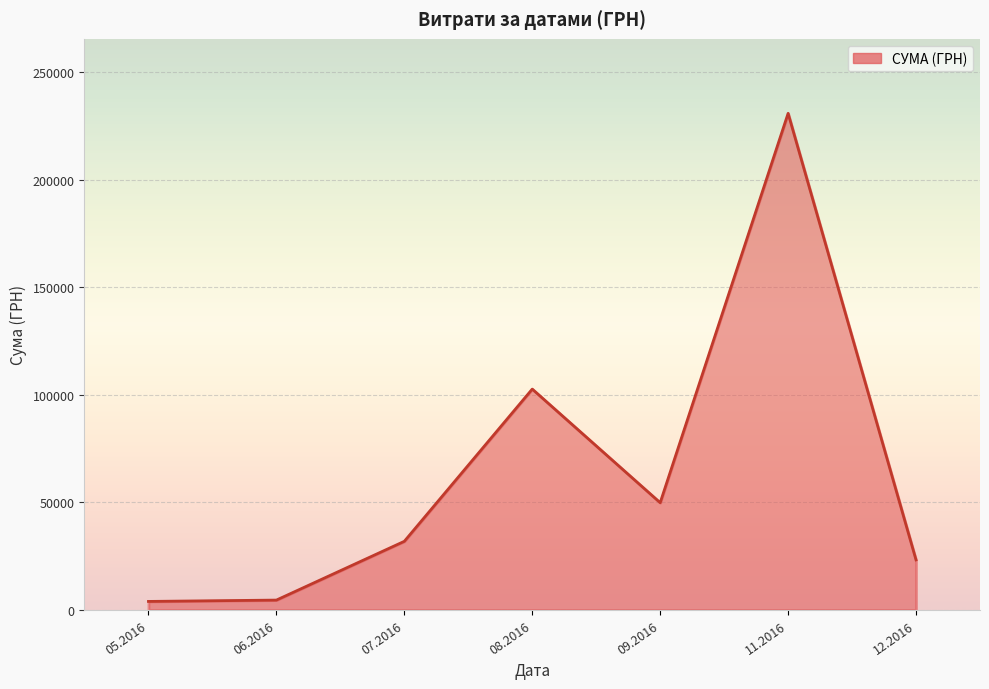

What is the change in value from 07.2016 to 11.2016?

+198899.8